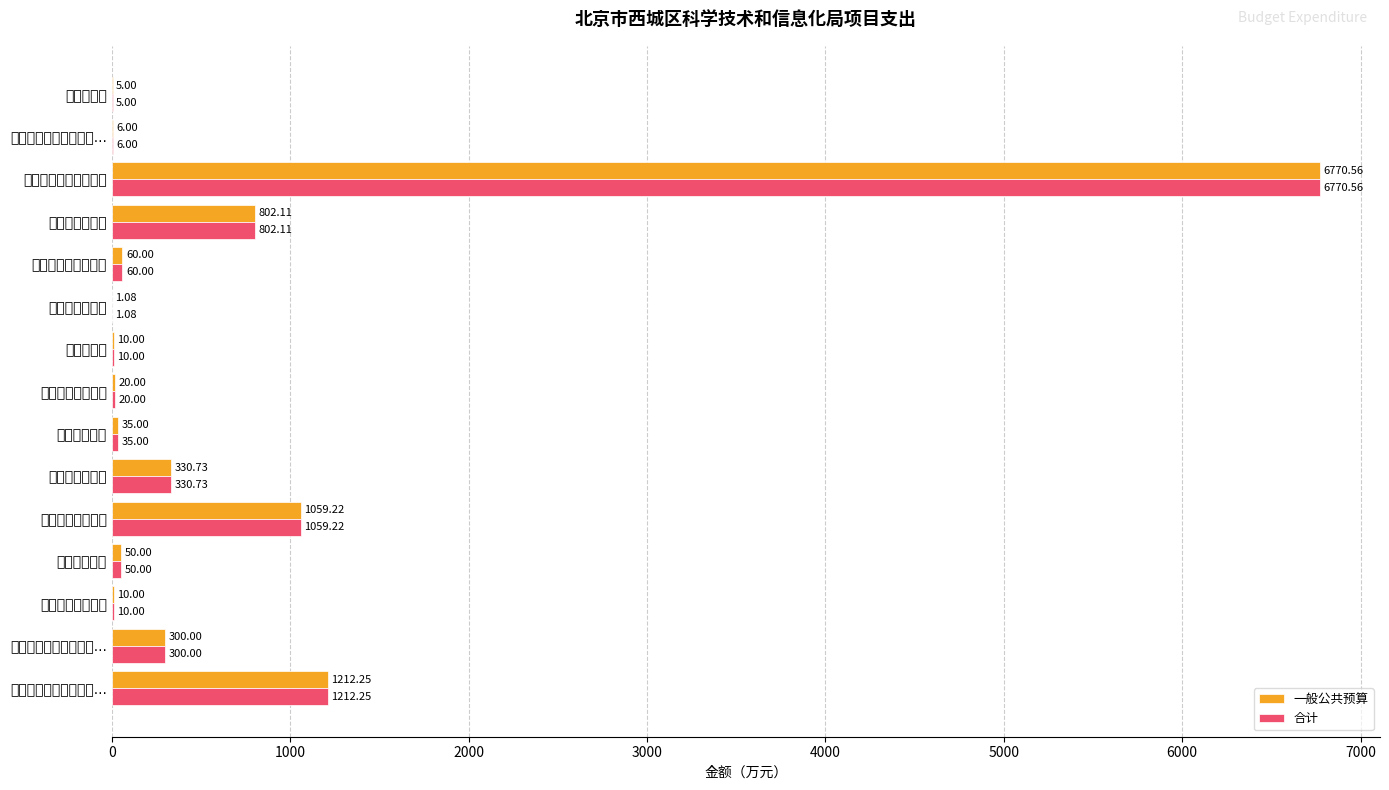

What is the highest value of the 一般公共预算 series?

6770.6